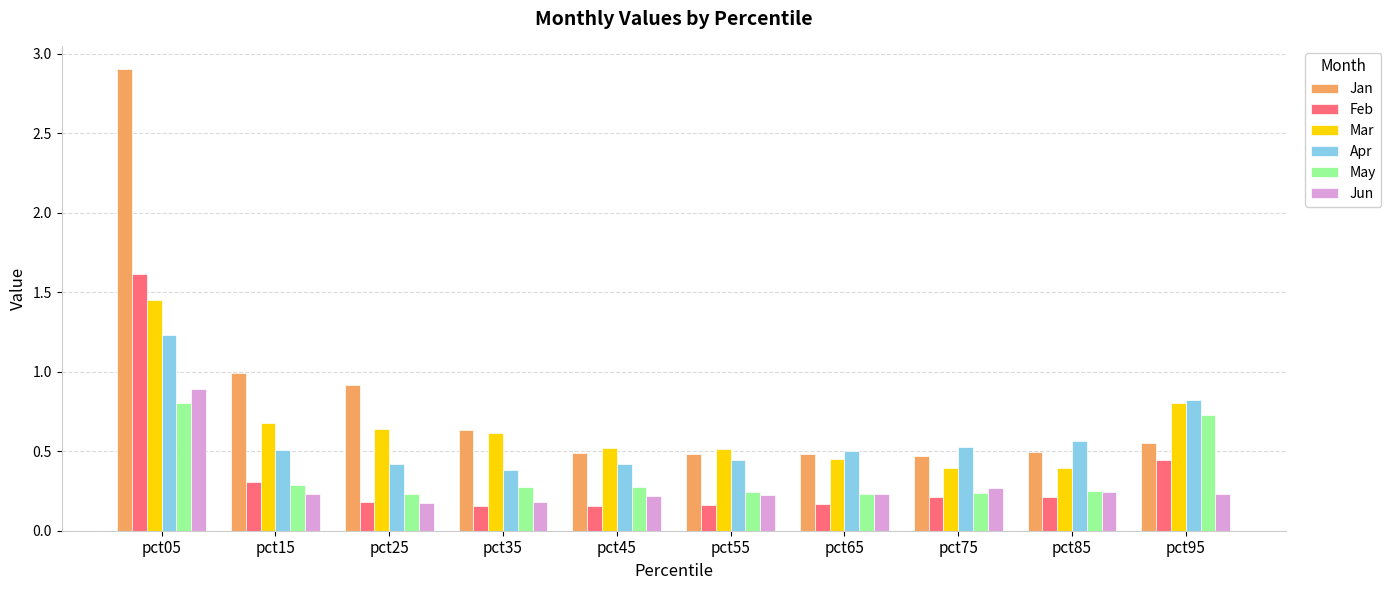

What is the sum of all Apr values?

5.8